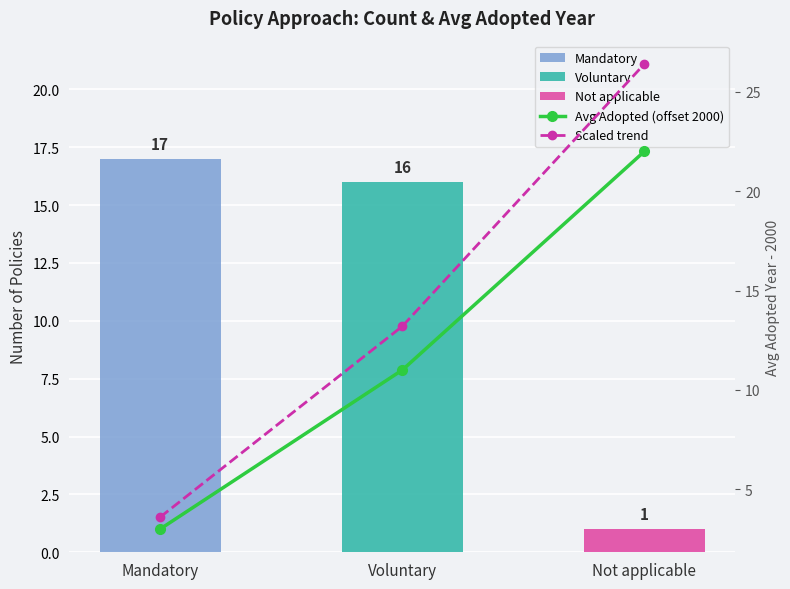

What is the smallest value displayed?

3.0